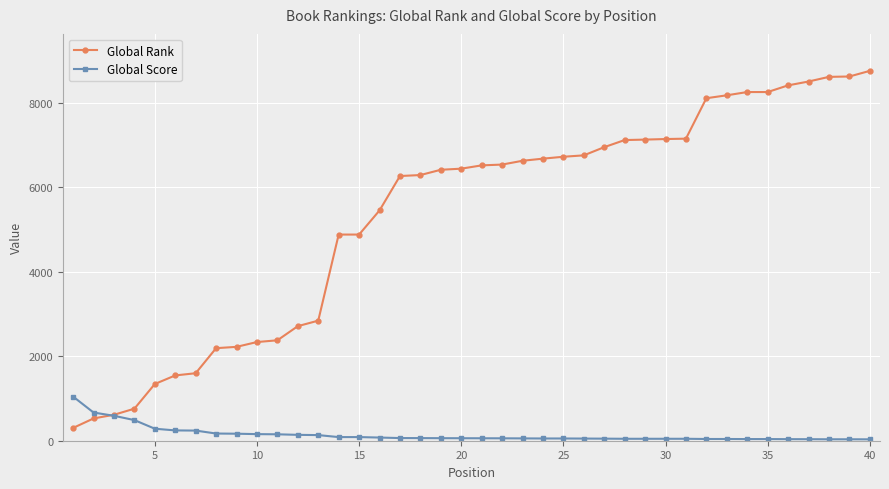

Which series has the largest total across all categories?

Global Rank